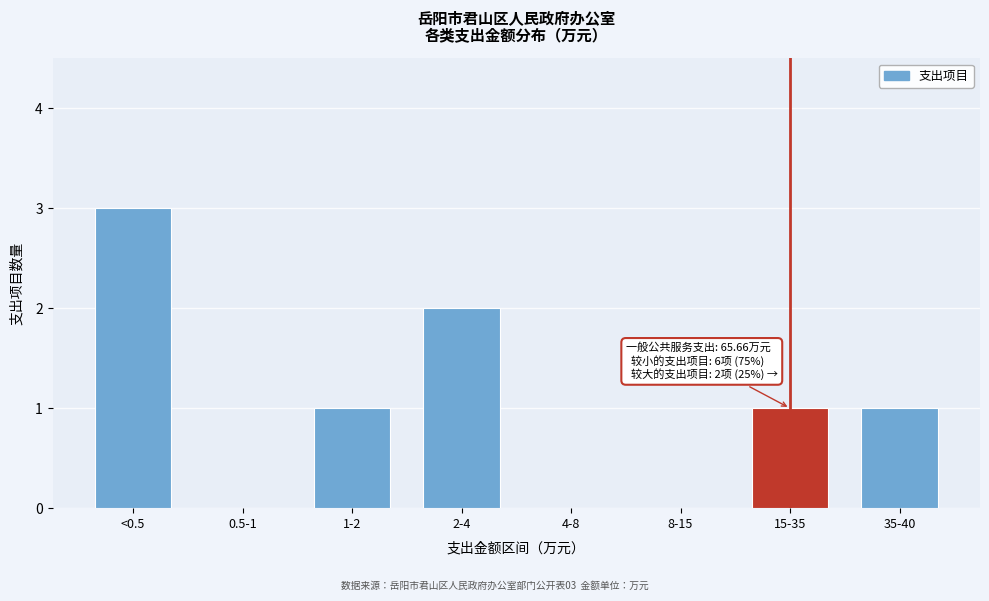

Reading left to right, extract all data points from this chart.

<0.5=3	0.5-1=0	1-2=1	2-4=2	4-8=0	8-15=0	15-35=1	35-40=1